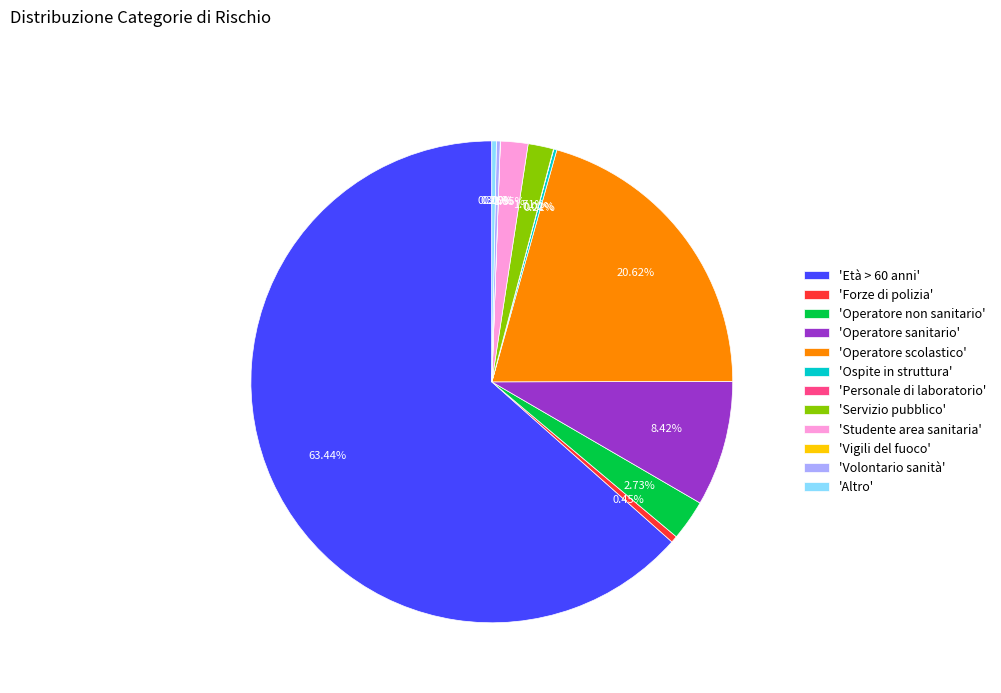

Does any single category account for the majority?

Yes